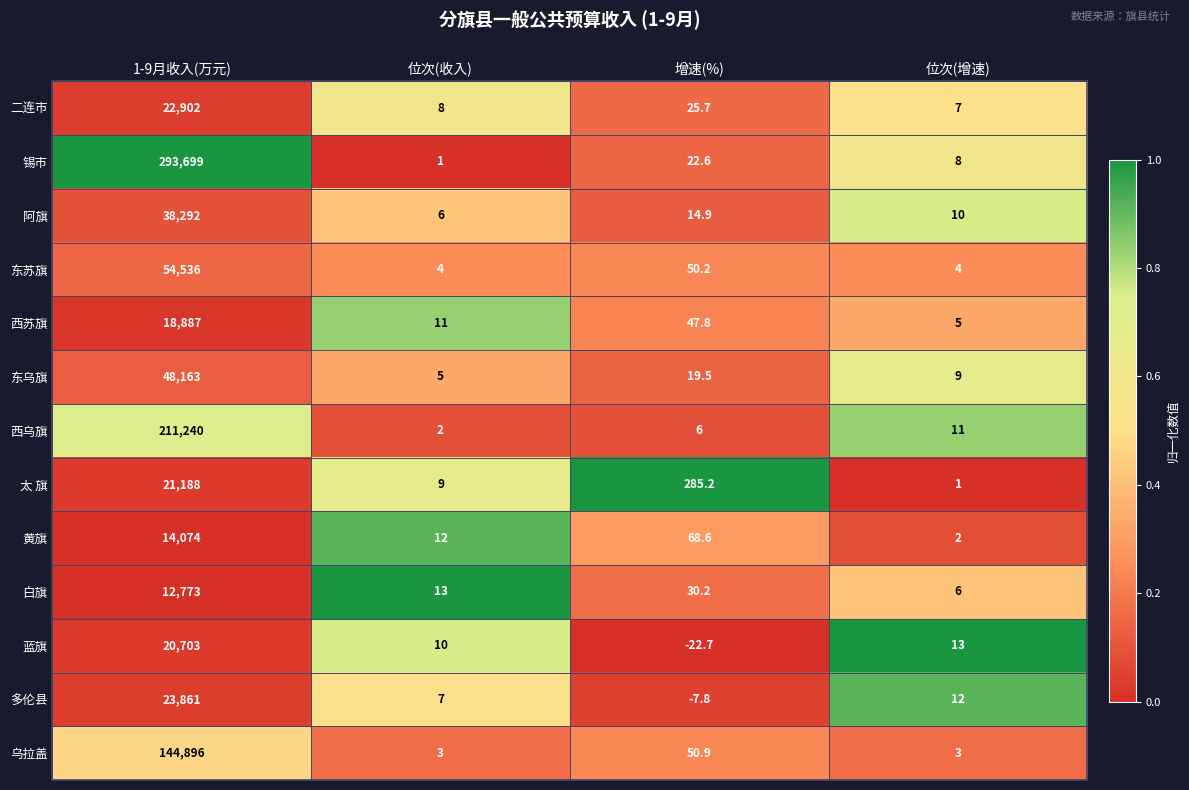

How many categories are shown in the chart?

4